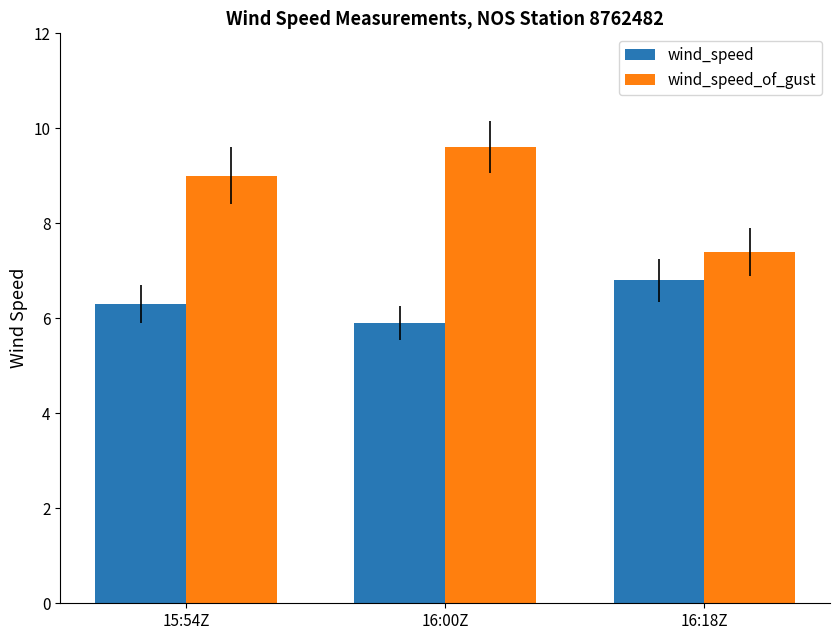

What position from the left is 15:54Z?

1